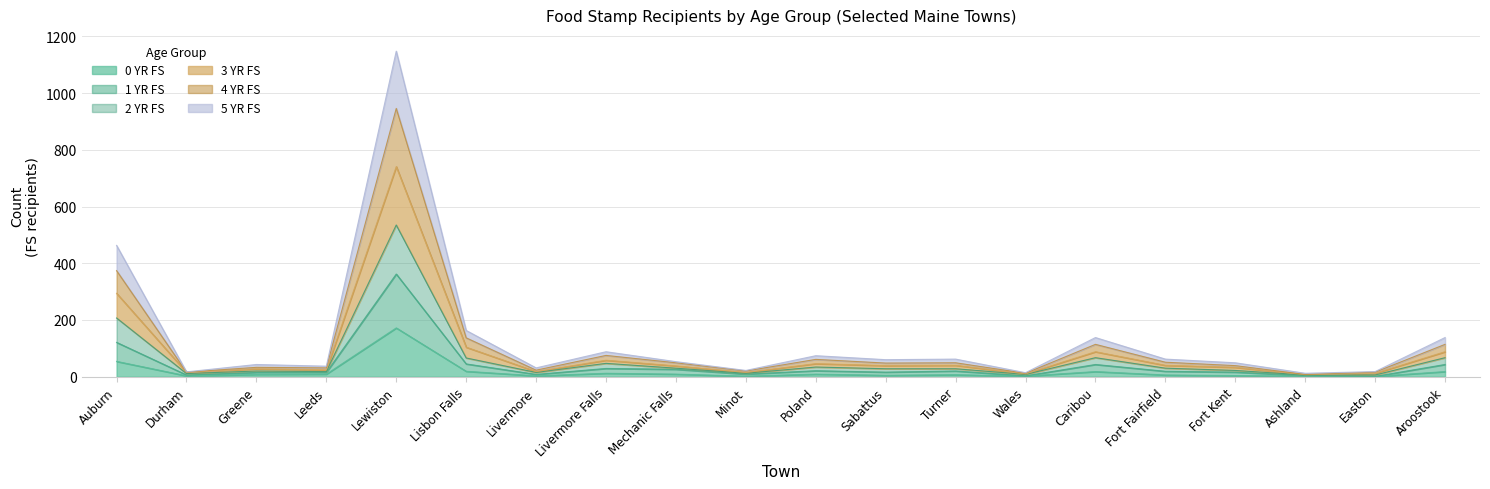

At which category does 3 YR FS reach its first local peak?

Greene